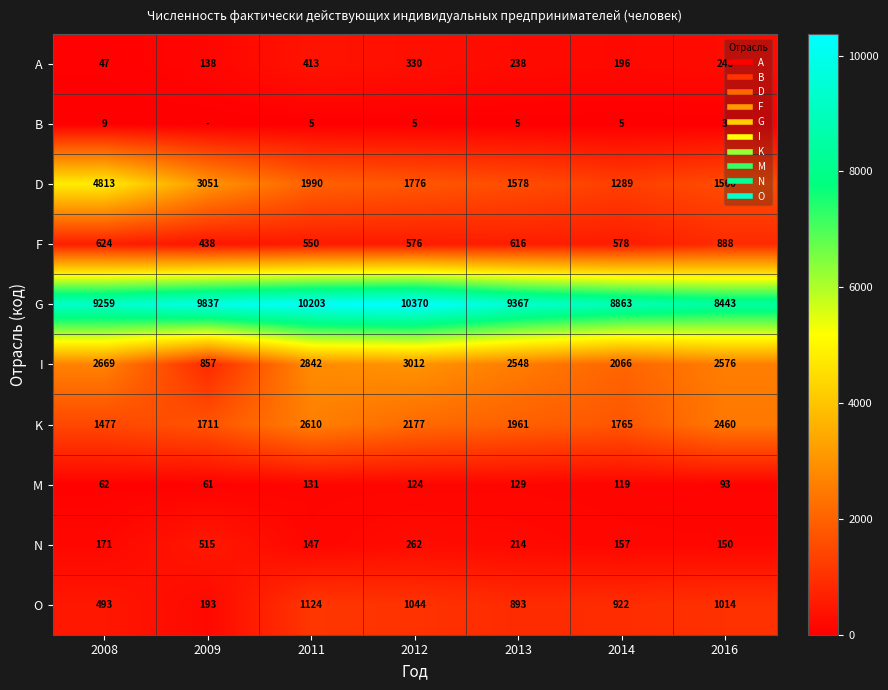

What is the average value of the K series?

2023